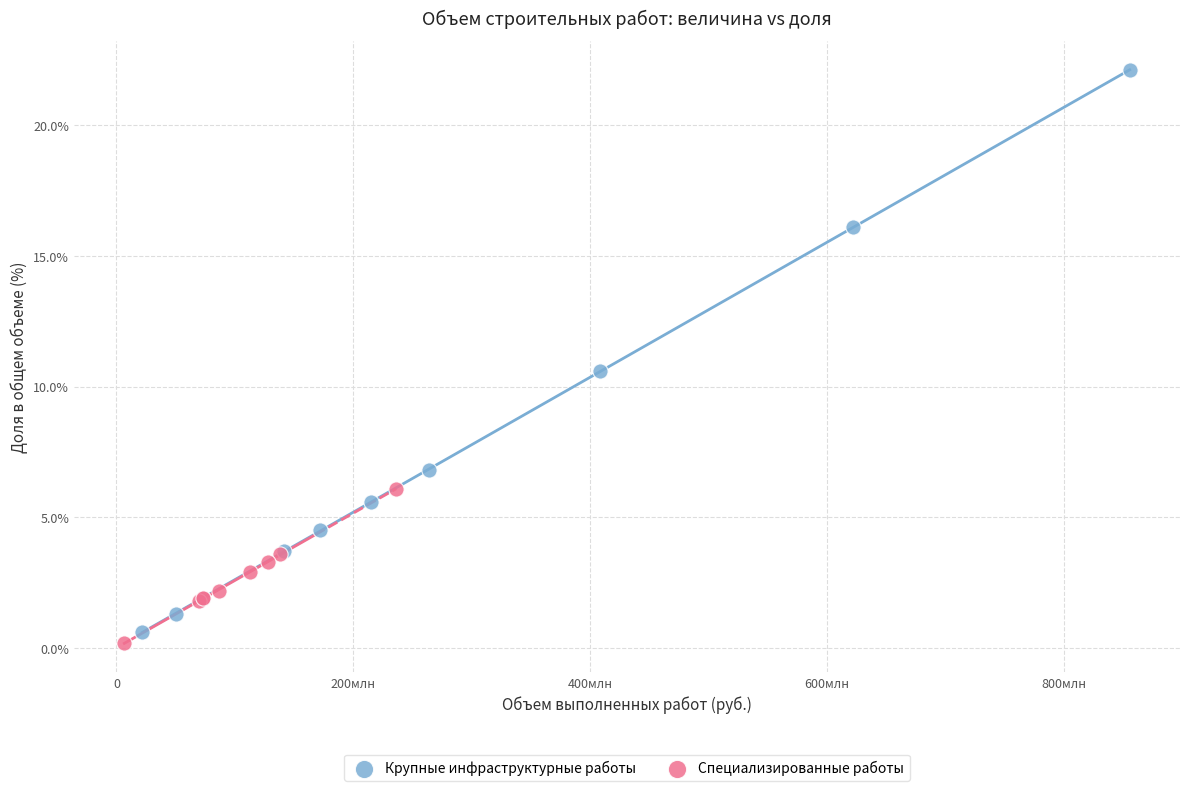

What are all the series names shown in the legend?

Крупные инфраструктурные работы, Специализированные работы